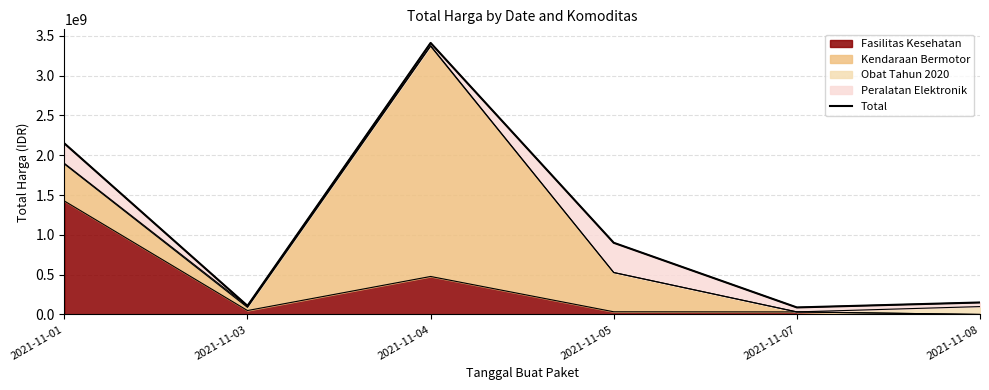

The value at 2021-11-05 is 900737600. True or false?

True